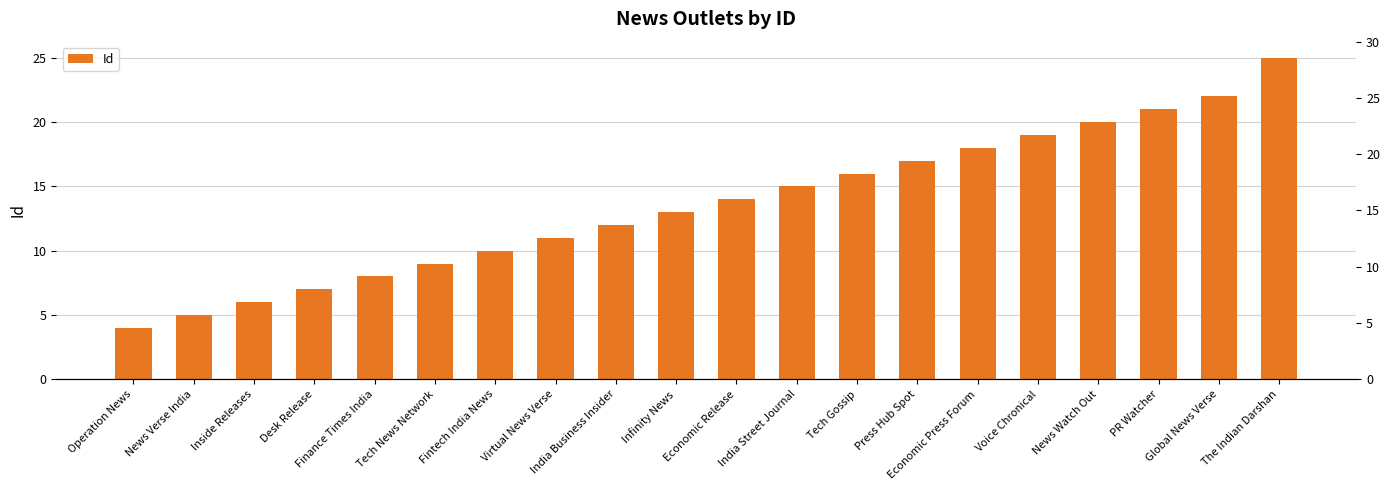

Reading left to right, extract all data points from this chart.

Operation News=4	News Verse India=5	Inside Releases=6	Desk Release=7	Finance Times India=8	Tech News Network=9	Fintech India News=10	Virtual News Verse=11	India Business Insider=12	Infinity News=13	Economic Release=14	India Street Journal=15	Tech Gossip=16	Press Hub Spot=17	Economic Press Forum=18	Voice Chronical=19	News Watch Out=20	PR Watcher=21	Global News Verse=22	The Indian Darshan=25